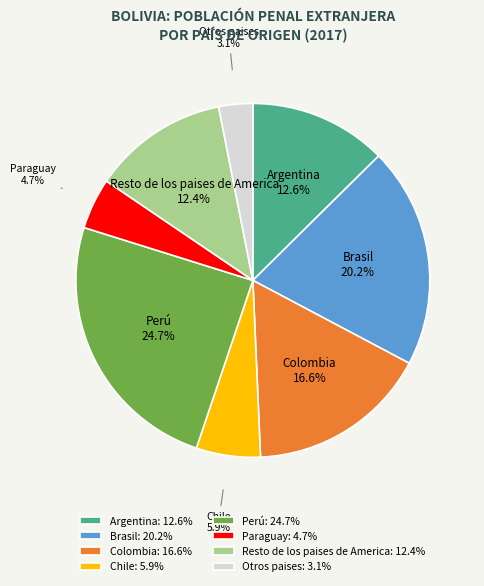

Is Argentina the majority of the pie?

No